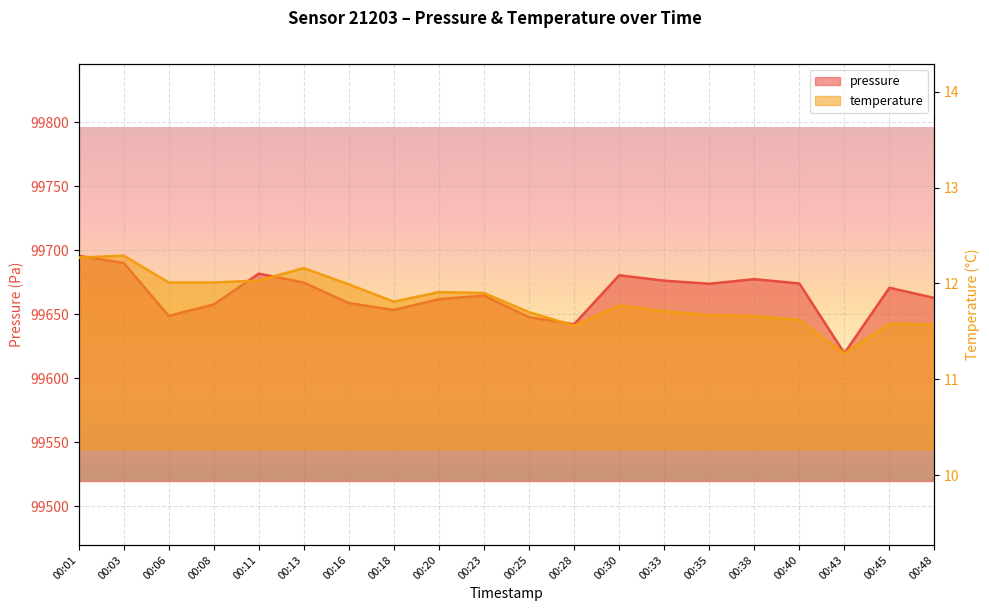

At which category is the sum across all series the highest?

00:01